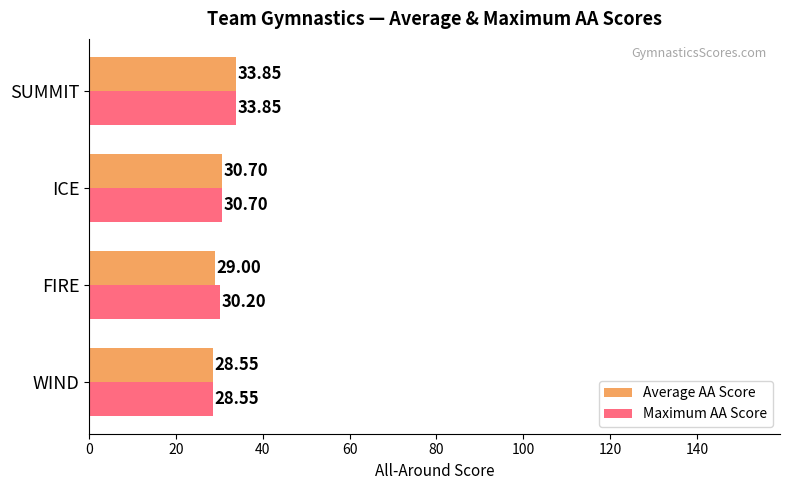

At which label is Maximum AA Score closest to 31?

ICE